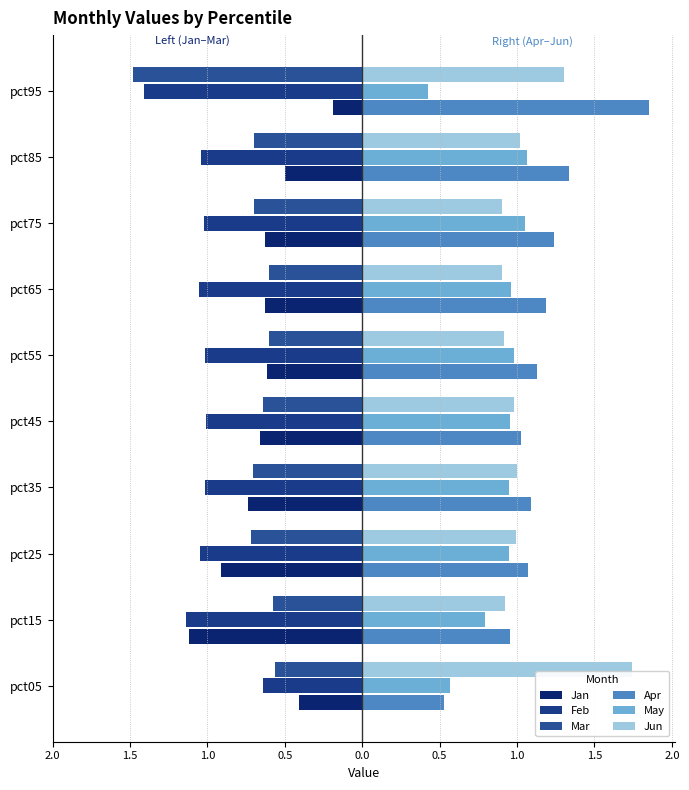

At how many categories does at least one series exceed 0?

10